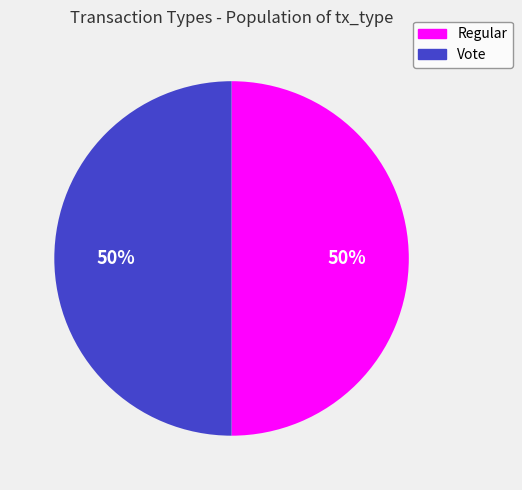

How many segments does this pie chart have?

2